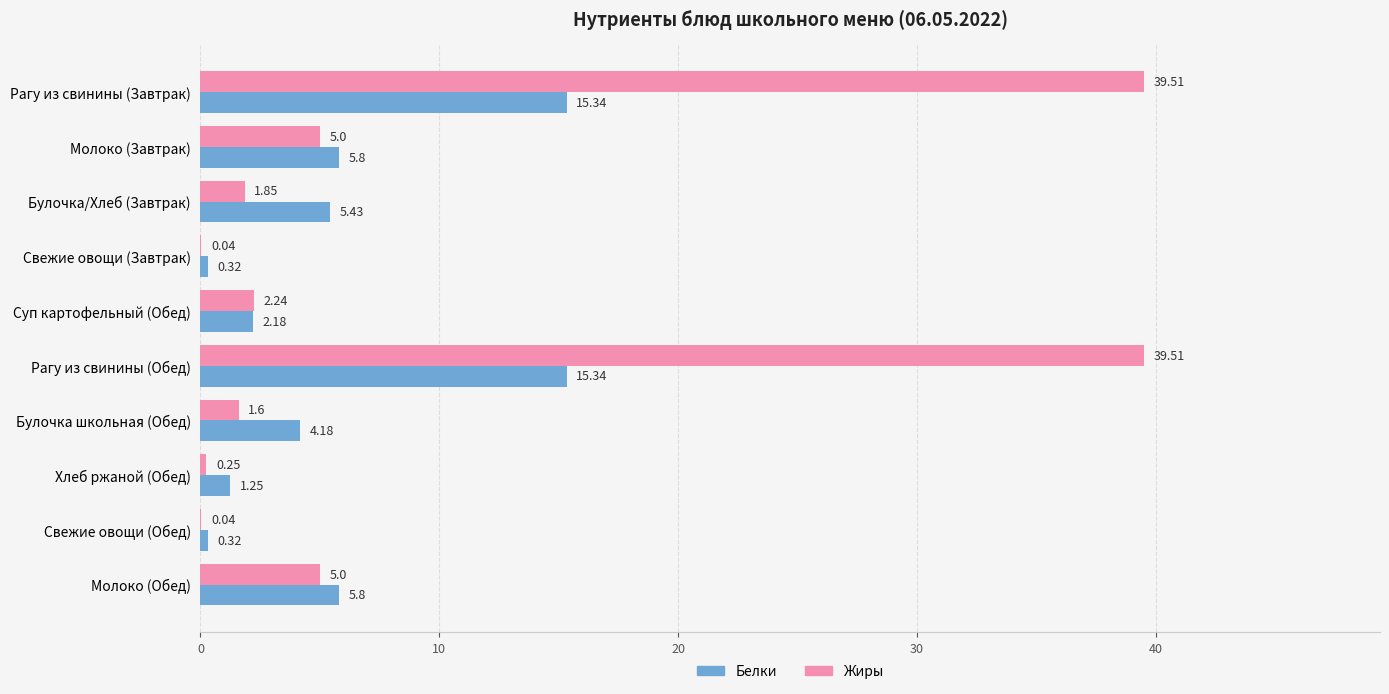

Which series changed the most between Суп картофельный (Обед) and Хлеб ржаной (Обед)?

Жиры